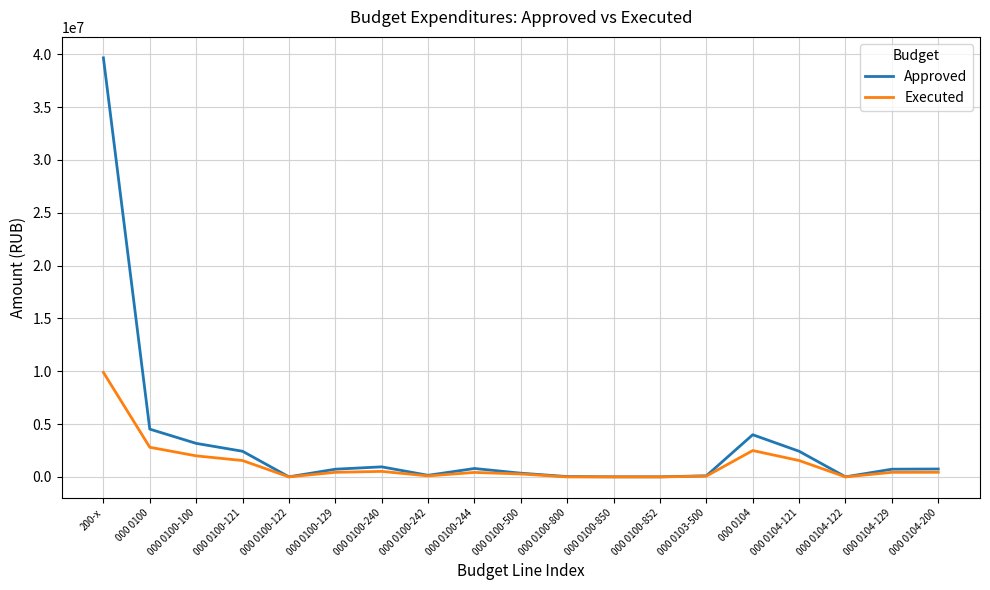

How many lines are shown in the chart?

2